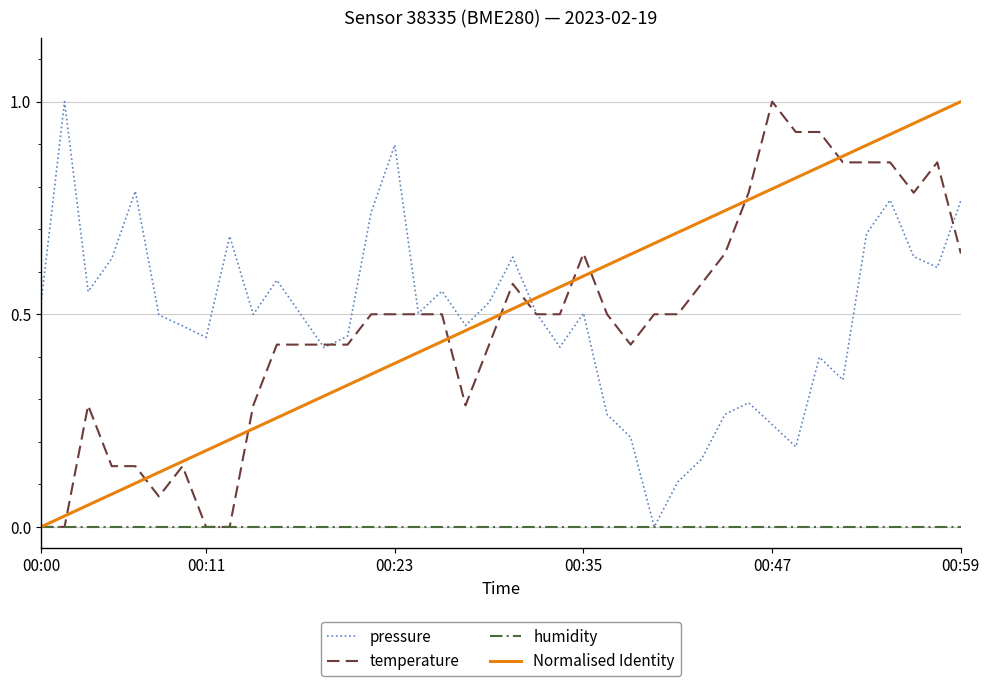

What is the average value of the pressure series?

0.5